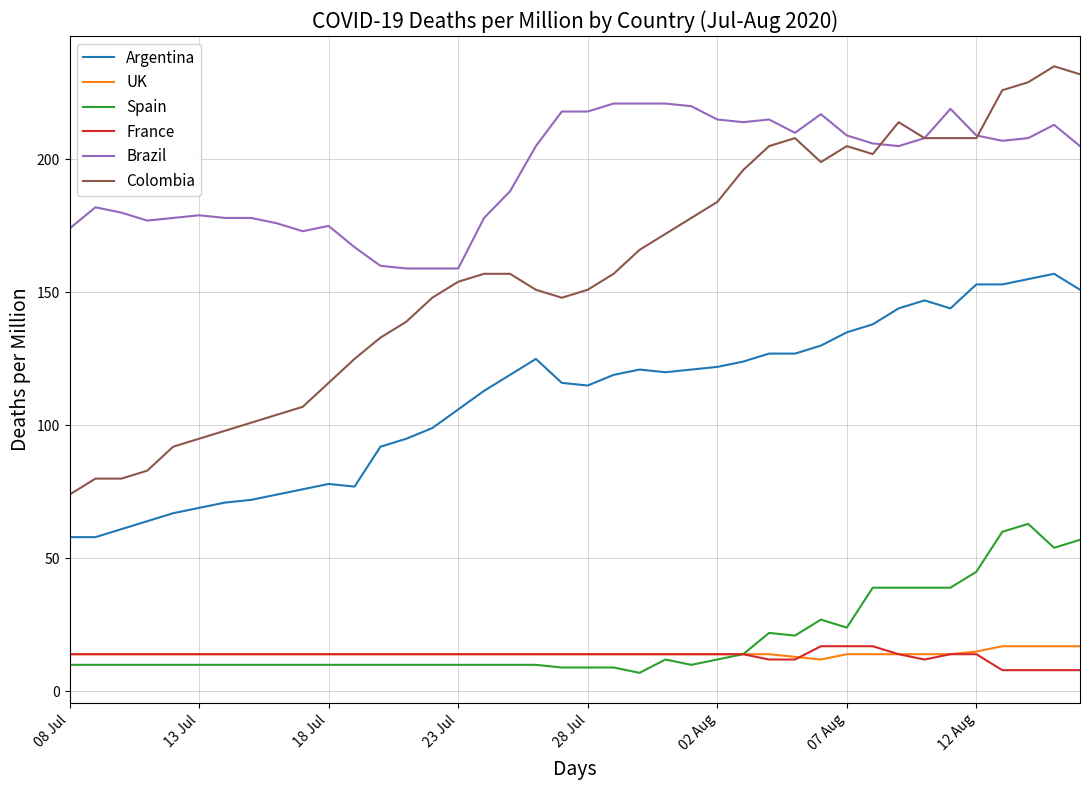

True or false: Colombia and Argentina intersect in this chart.

False